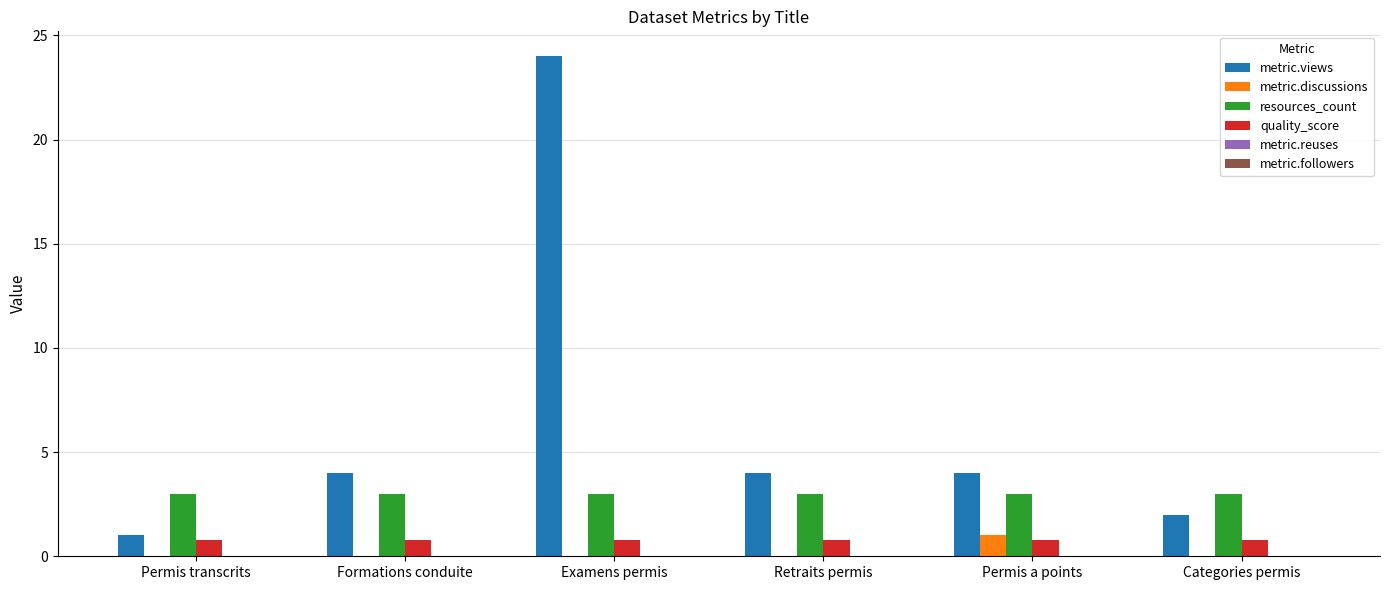

What is the approximate value of metric.views at Categories permis?

2.0